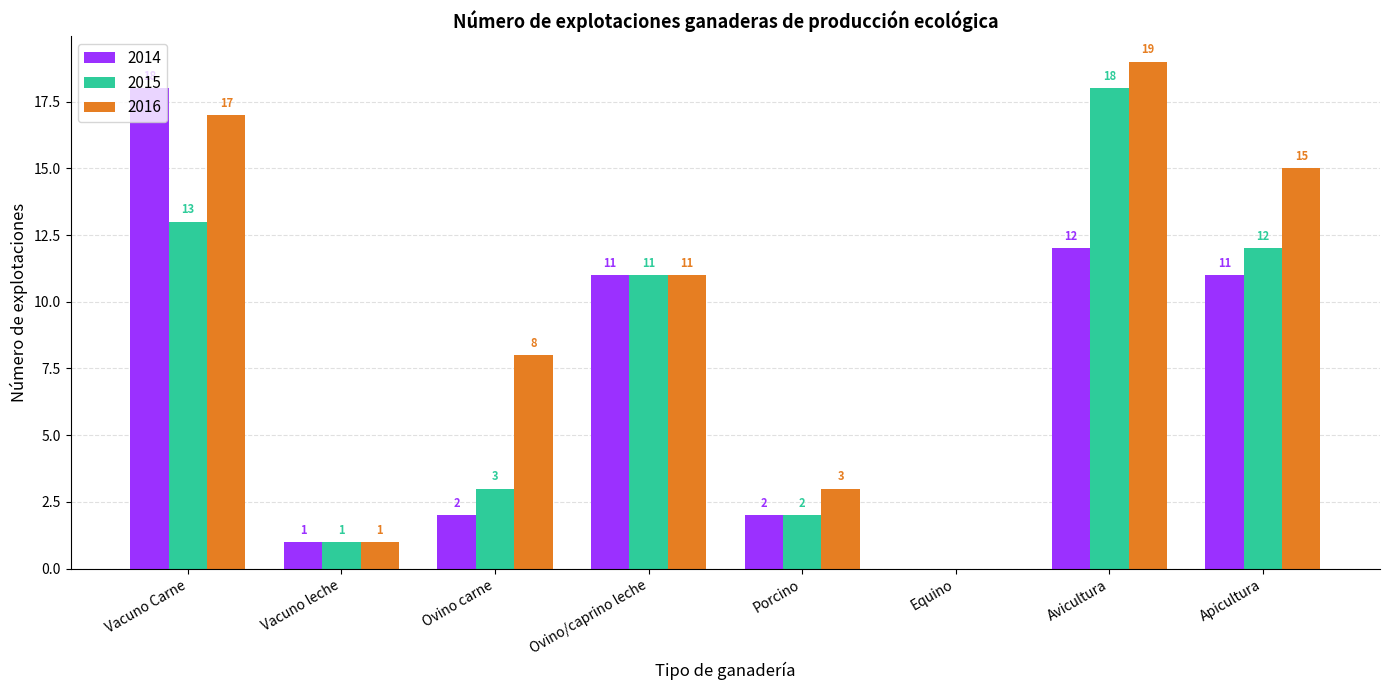

What is the maximum value for 2015?

18